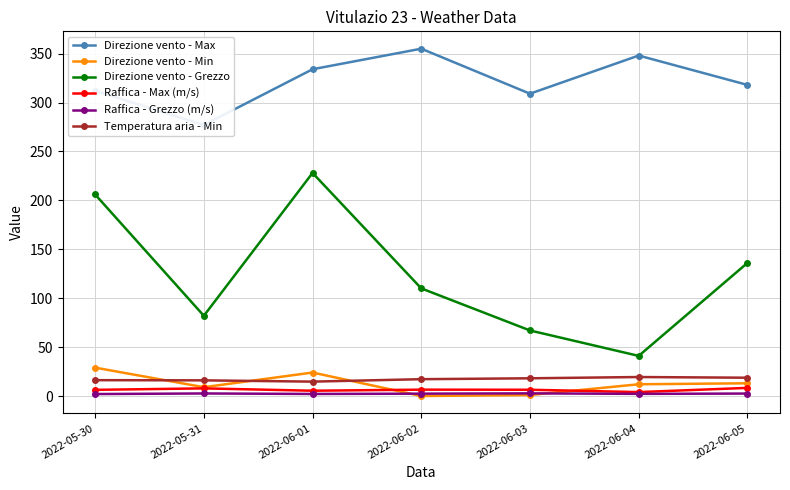

Reading left to right, transcribe all the data shown in this chart.

Direzione vento - Max: 312.0	277.0	334.0	355.0	309.0	348.0	318.0
Direzione vento - Min: 29.0	9.0	24.0	0.0	1.0	12.0	13.0
Direzione vento - Grezzo: 206.0	82.0	228.0	110.0	67.0	41.0	136.0
Raffica - Max (m/s): 6.3	7.8	5.4	6.5	6.4	4.0	8.3
Raffica - Grezzo (m/s): 2.0	2.6	2.1	2.4	2.7	2.2	2.5
Temperatura aria - Min: 16.2	16.0	14.7	17.2	18.1	19.4	18.7